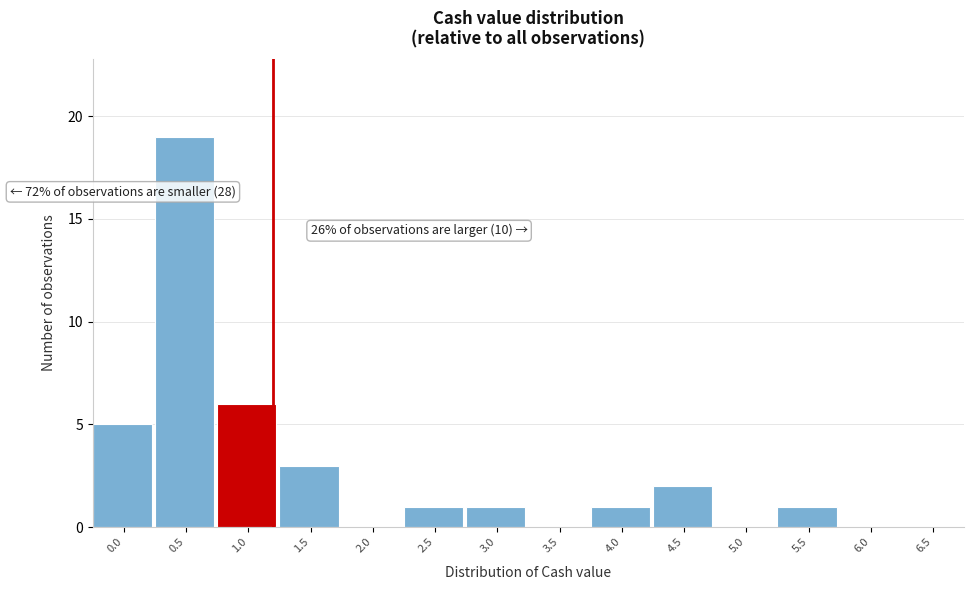

Reading left to right, transcribe all the data shown in this chart.

0.0=5	0.5=19	1.0=6	1.5=3	2.0=0	2.5=1	3.0=1	3.5=0	4.0=1	4.5=2	5.0=0	5.5=1	6.0=0	6.5=0